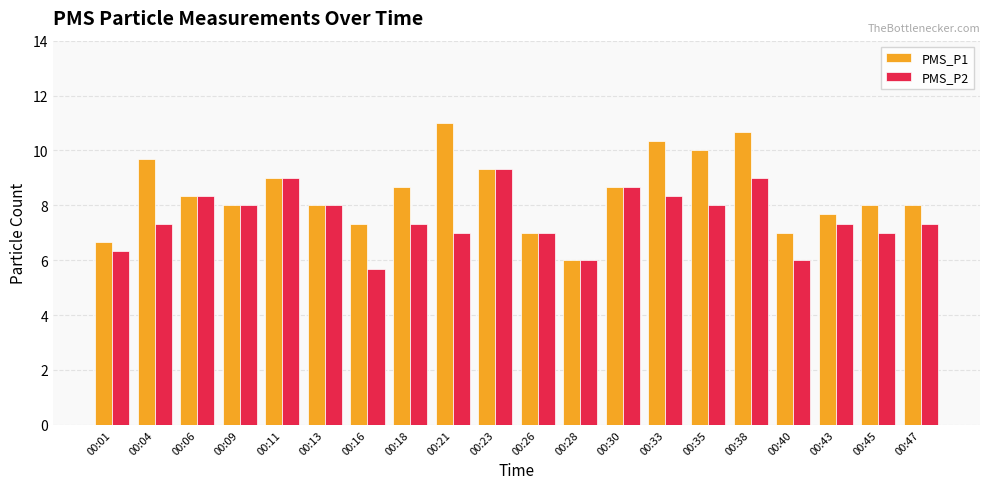

Are the bars grouped side by side (vs. stacked)?

Yes